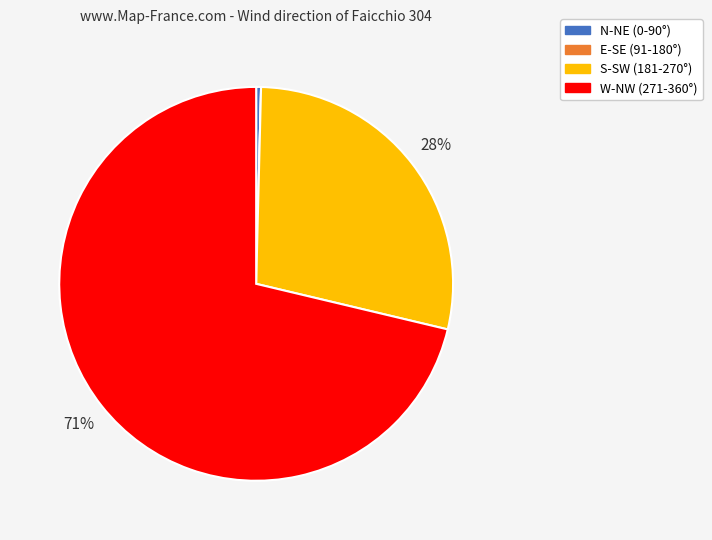

To the nearest percent, what is the average slice percentage?

25%